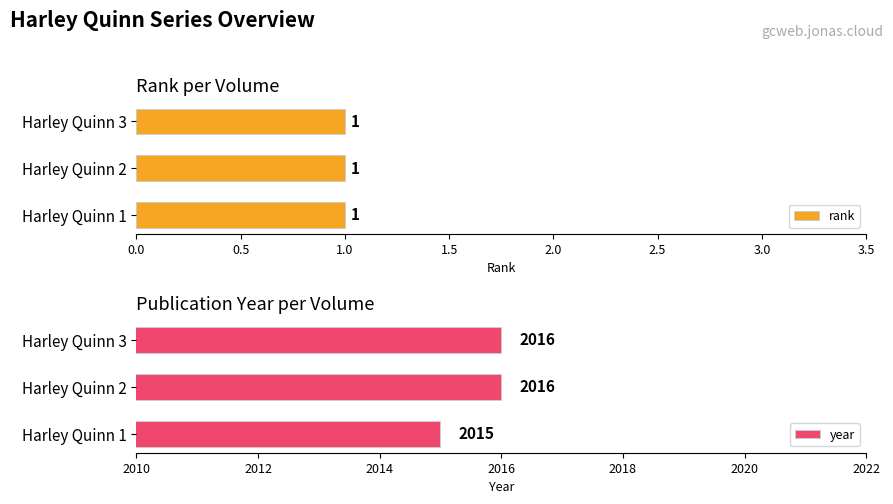

What value does the year series have at Harley Quinn 3?

2016